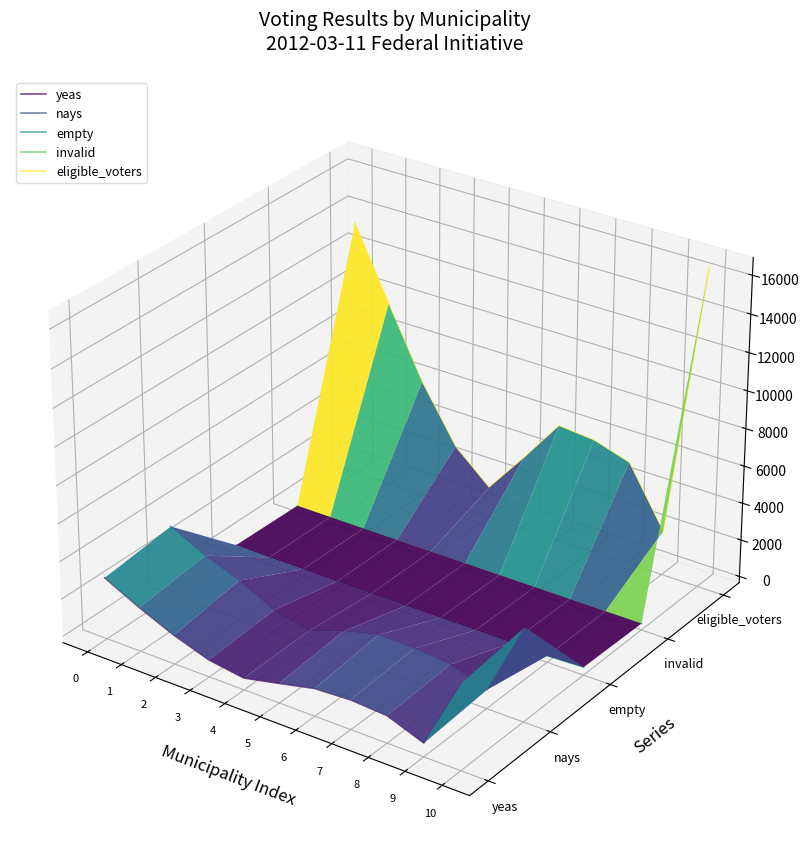

Rank the categories by invalid value from highest to lowest.

0, 1, 2, 3, 4, 5, 6, 7, 8, 9, 10